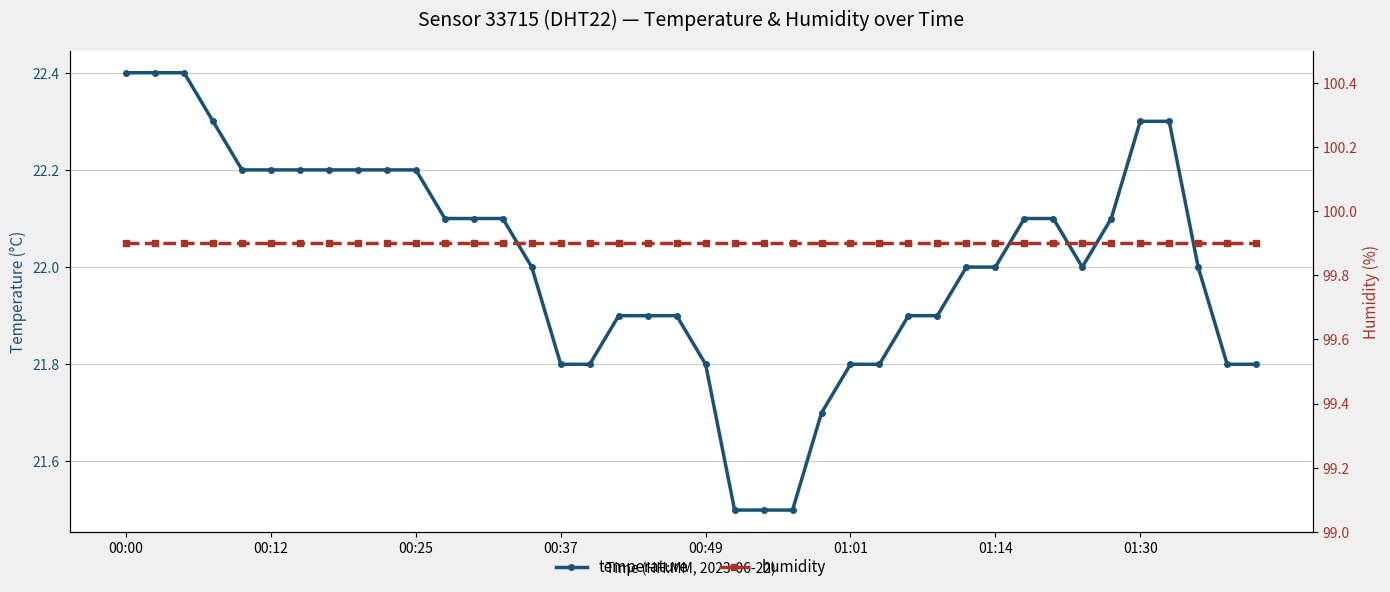

Reading left to right, list all the values displayed in this chart.

temperature: 22.4	22.4	22.4	22.3	22.2	22.2	22.2	22.2	22.2	22.2	22.2	22.1	22.1	22.1	22.0	21.8	21.8	21.9	21.9	21.9	21.8	21.5	21.5	21.5	21.7	21.8	21.8	21.9	21.9	22.0	22.0	22.1	22.1	22.0	22.1	22.3	22.3	22.0	21.8	21.8
humidity: 99.9	99.9	99.9	99.9	99.9	99.9	99.9	99.9	99.9	99.9	99.9	99.9	99.9	99.9	99.9	99.9	99.9	99.9	99.9	99.9	99.9	99.9	99.9	99.9	99.9	99.9	99.9	99.9	99.9	99.9	99.9	99.9	99.9	99.9	99.9	99.9	99.9	99.9	99.9	99.9